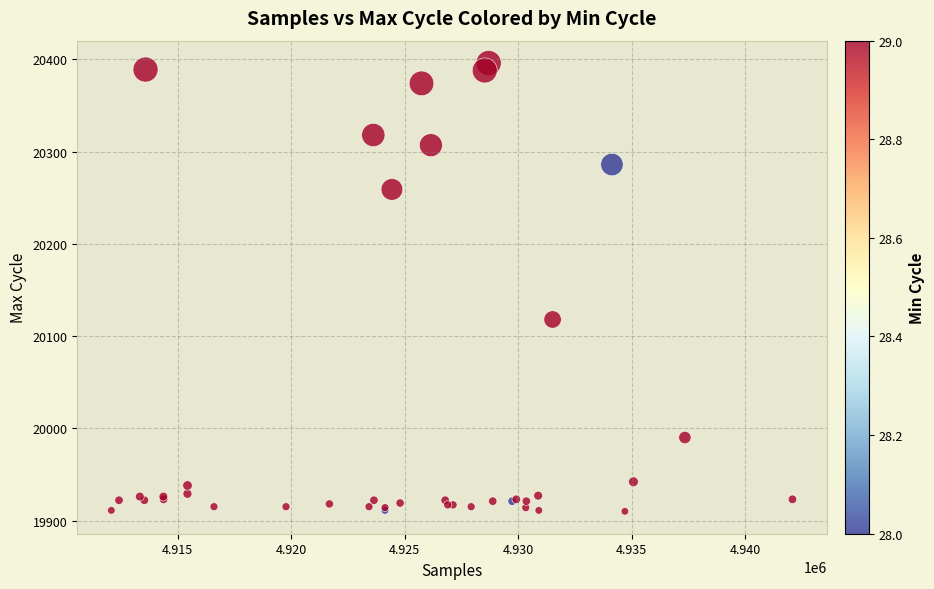

What Y value in the scatter plot is closest to 20153?

20118